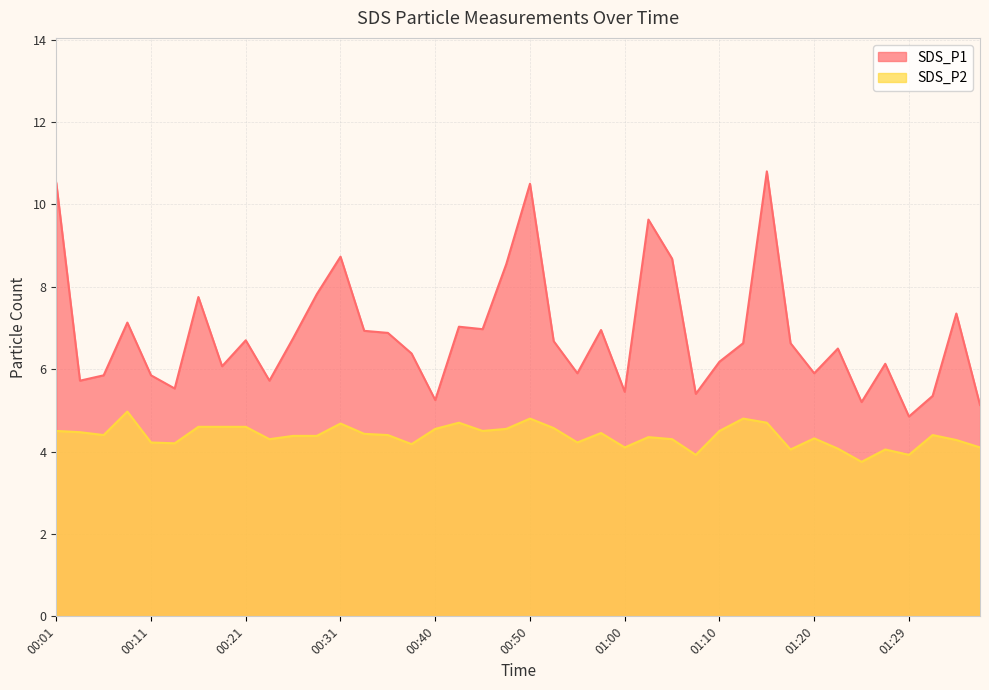

What is the value of the SDS_P1 point at the 24th from the left?

7.0